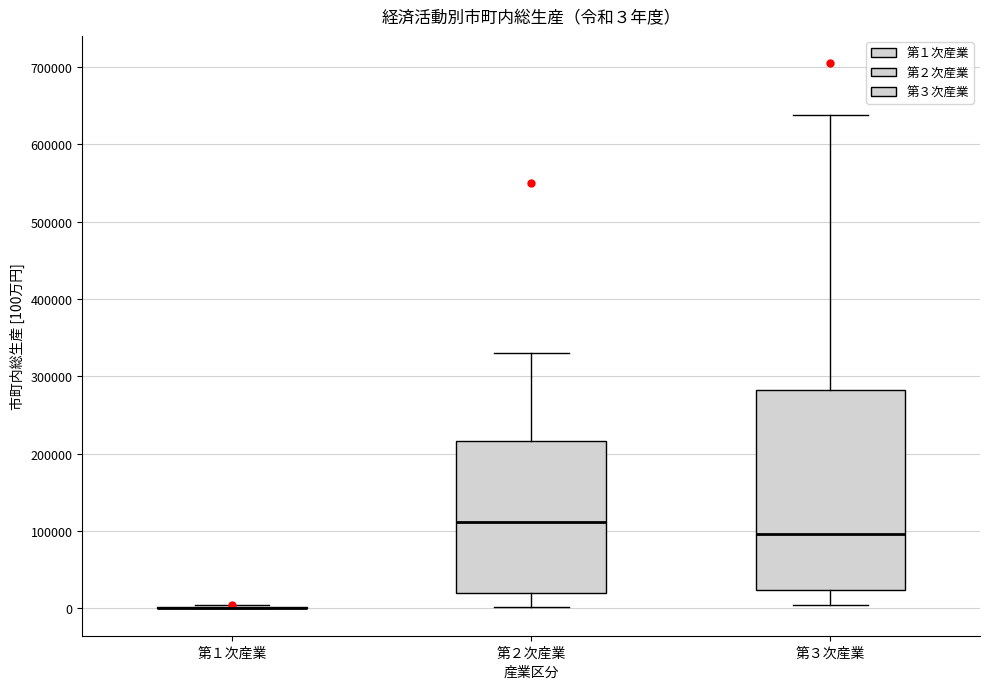

Which box is the tallest, from its lower edge to its upper edge?

第３次産業